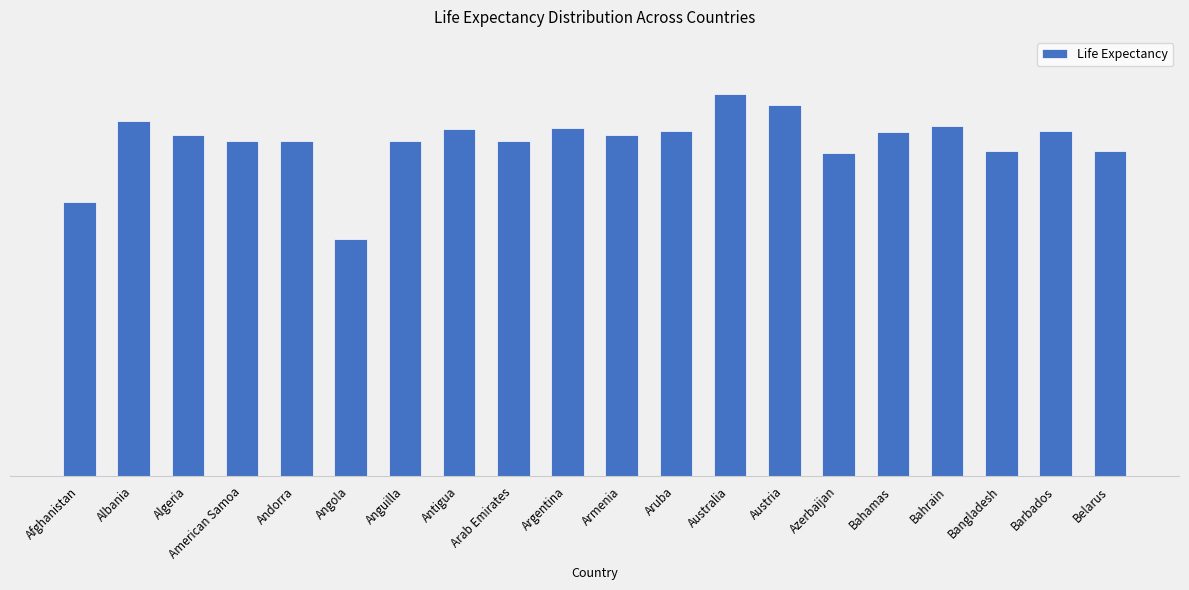

Reading left to right, what are all the values shown in this chart?

59.8	77.5	74.4	73.2	73.2	51.7	73.2	75.8	73.2	76.0	74.6	75.4	83.4	81.1	70.6	75.2	76.4	71.0	75.4	71.1